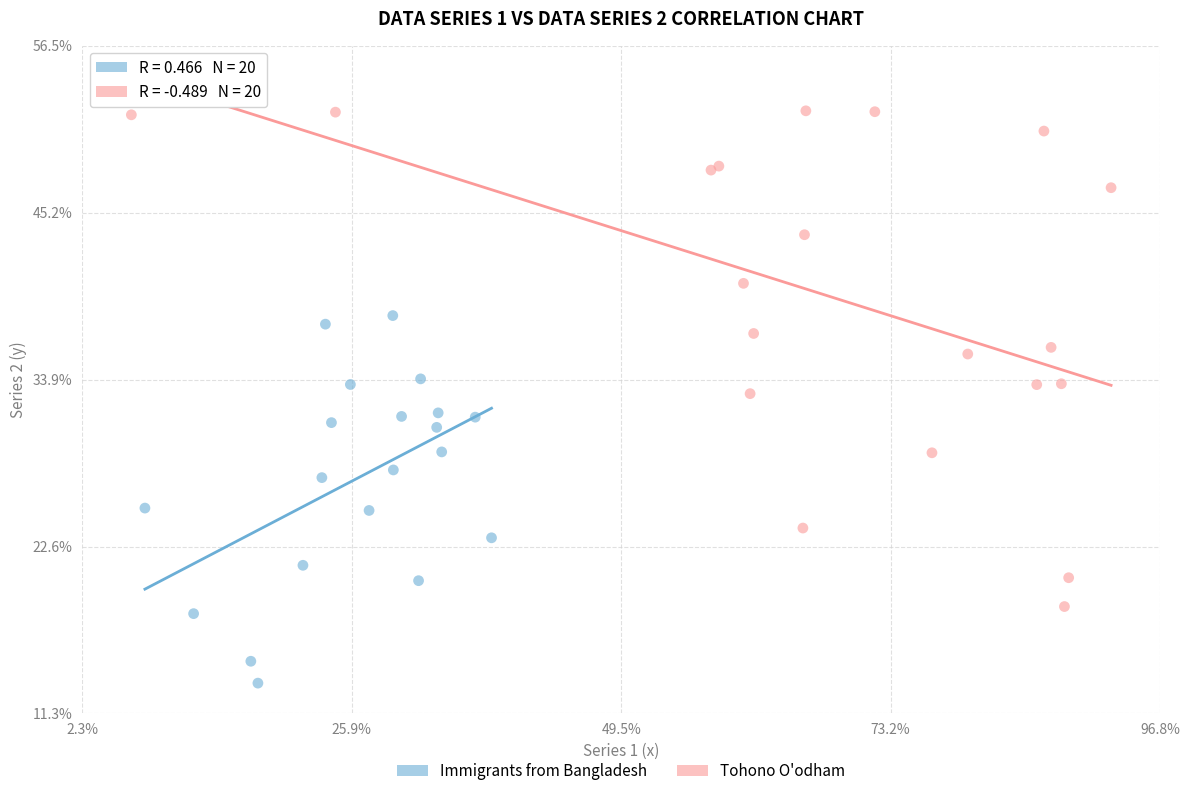

What are all the series names shown in the legend?

Immigrants from Bangladesh, Tohono O'odham